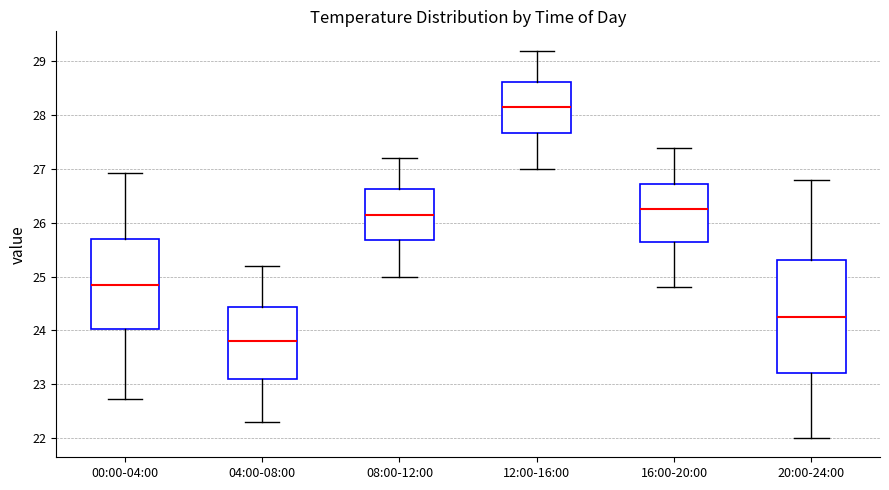

Reading left to right, read every box against the y-axis: the position of its median line, the range the box covers, and the ends of its whiskers. The values are not printed on the chart, so give them approximately, as read against the axis.

00:00-04:00: median 24.8, box 24.0 to 25.7, whiskers 22.7 to 26.9
04:00-08:00: median 23.8, box 23.1 to 24.4, whiskers 22.3 to 25.2
08:00-12:00: median 26.2, box 25.7 to 26.6, whiskers 25.0 to 27.2
12:00-16:00: median 28.2, box 27.7 to 28.6, whiskers 27.0 to 29.2
16:00-20:00: median 26.3, box 25.7 to 26.7, whiskers 24.8 to 27.4
20:00-24:00: median 24.3, box 23.2 to 25.3, whiskers 22.0 to 26.8